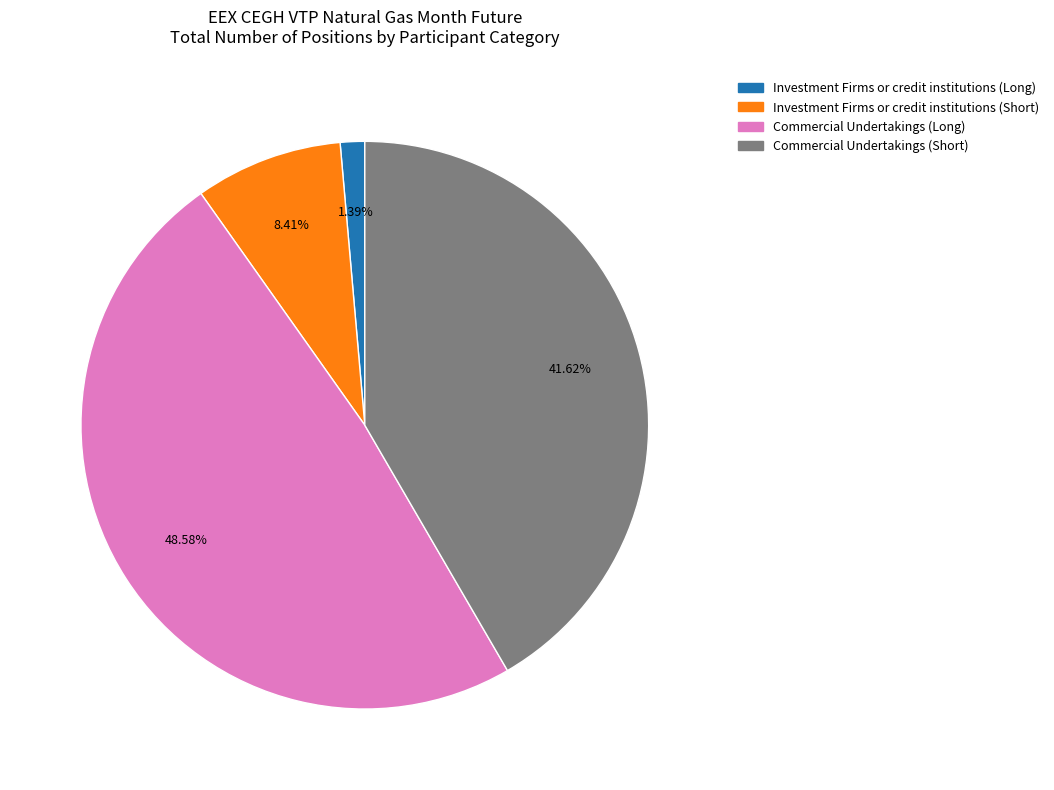

Is there a majority slice in this chart?

No